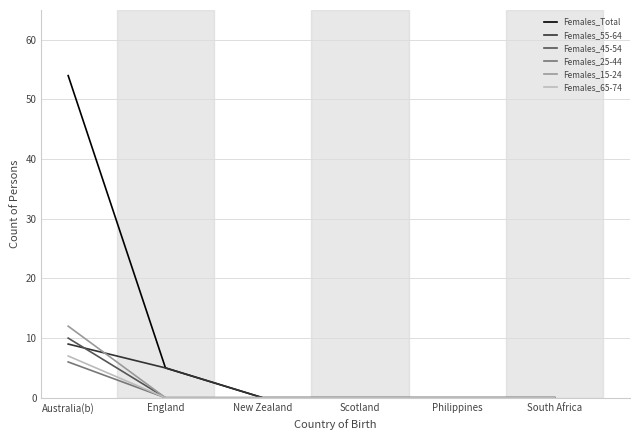

What are all the series names shown in the legend?

Females_Total, Females_55-64, Females_45-54, Females_25-44, Females_15-24, Females_65-74